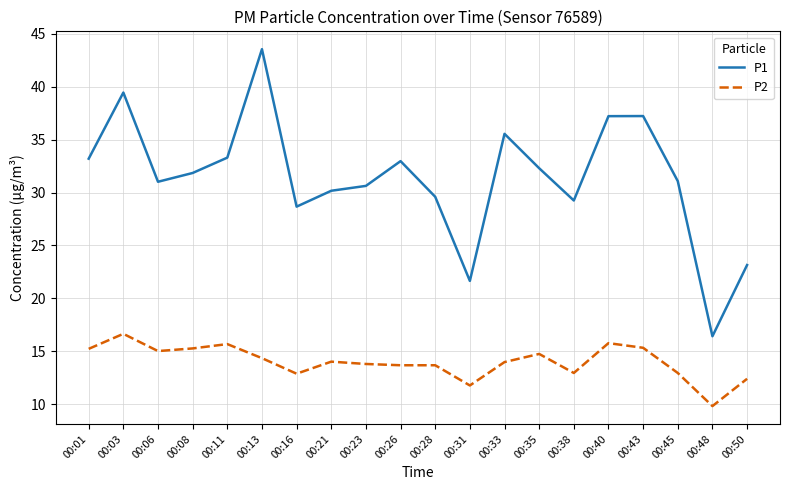

What is the difference between the second highest and second lowest values in the P1 series?

17.8